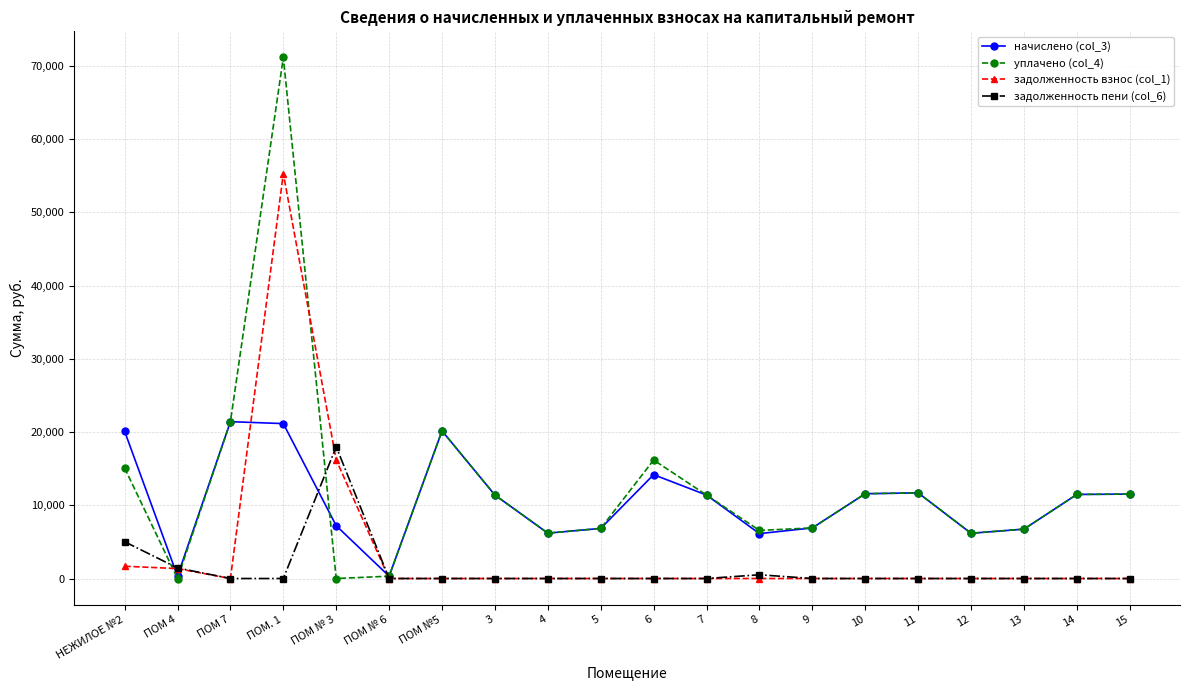

What is the label of the 15th point from the right?

ПОМ № 6